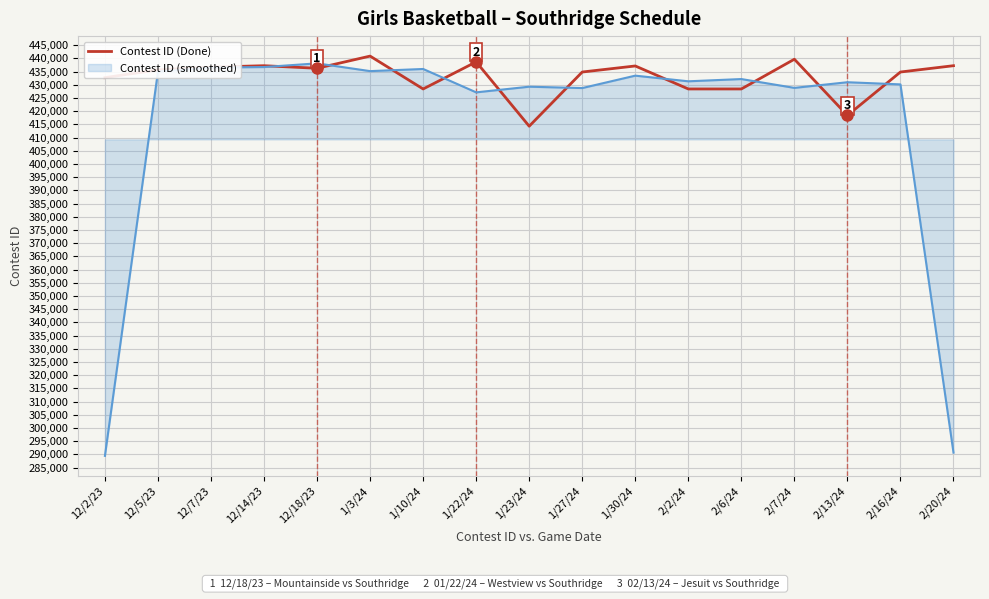

Rank the series by their average value, from lowest to highest.

Contest ID (smoothed), Contest ID (Done)